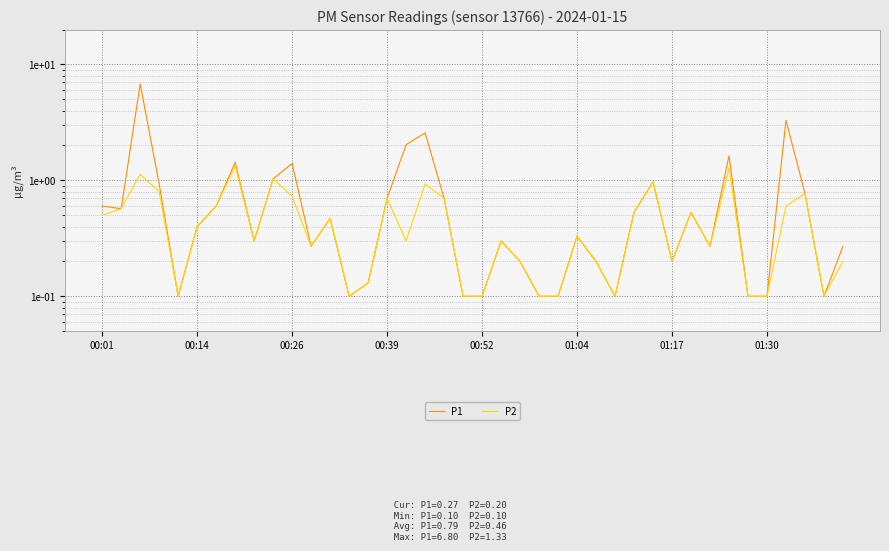

Rank the series at 00:39 from highest to lowest value.

P1, P2